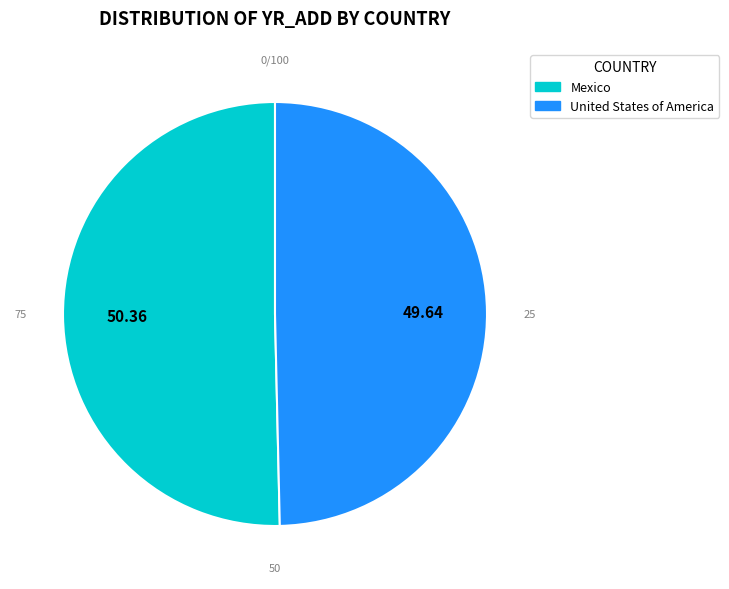

What is the smallest slice in the pie chart?

United States of America